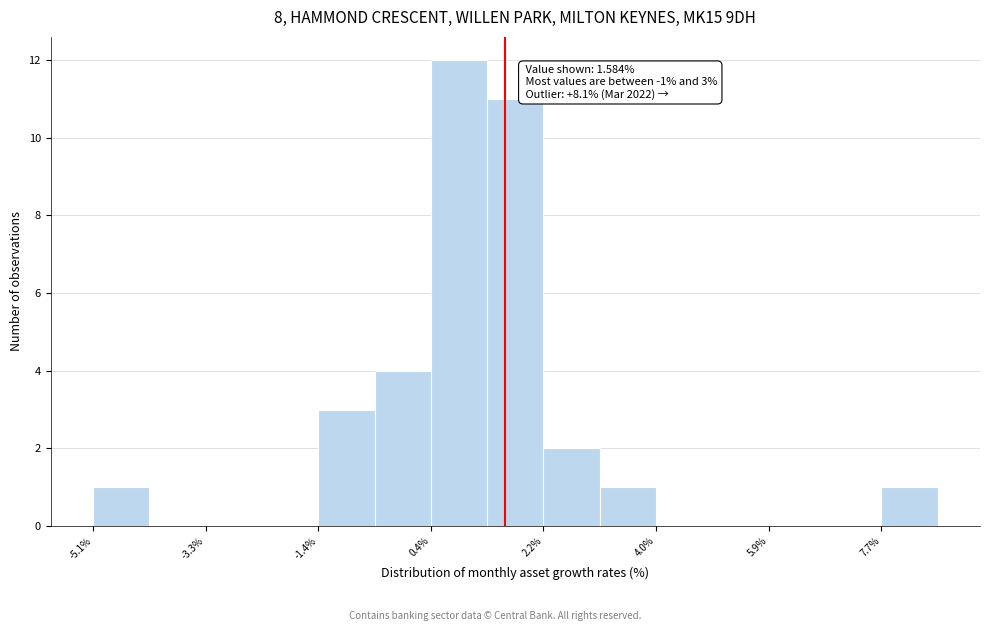

Which range on the x-axis has the tallest bar?

0.4 to 1.4